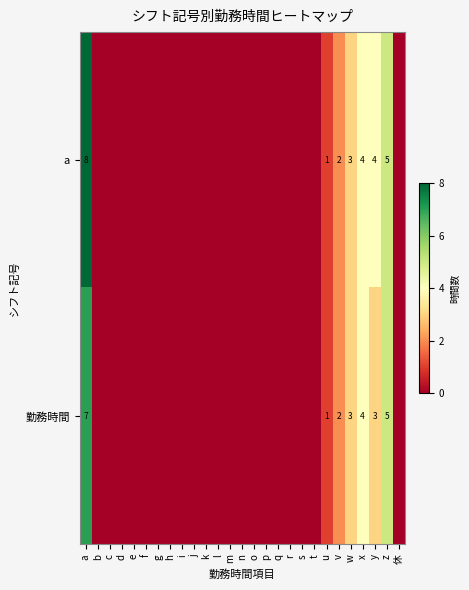

At how many categories does at least one series exceed 1?

6